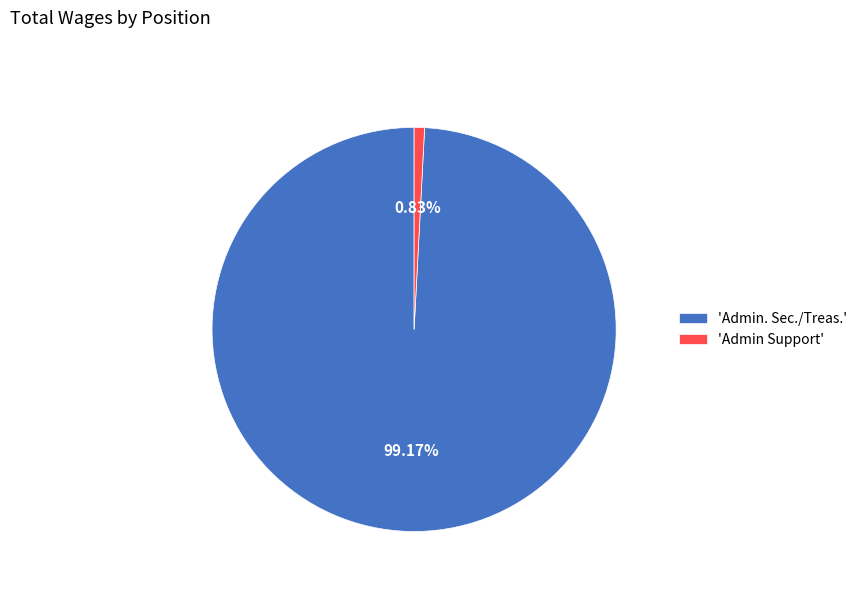

Do 'Admin Support' and 'Admin. Sec./Treas.' together represent more than half of the pie?

Yes